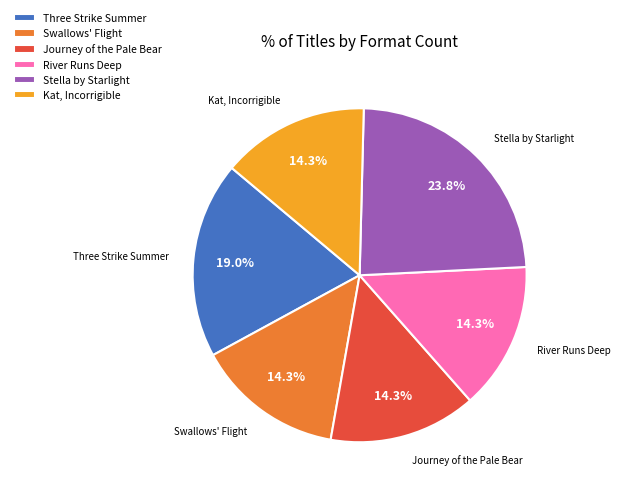

What percentage is the Journey of the Pale Bear slice, to the nearest percent?

14%